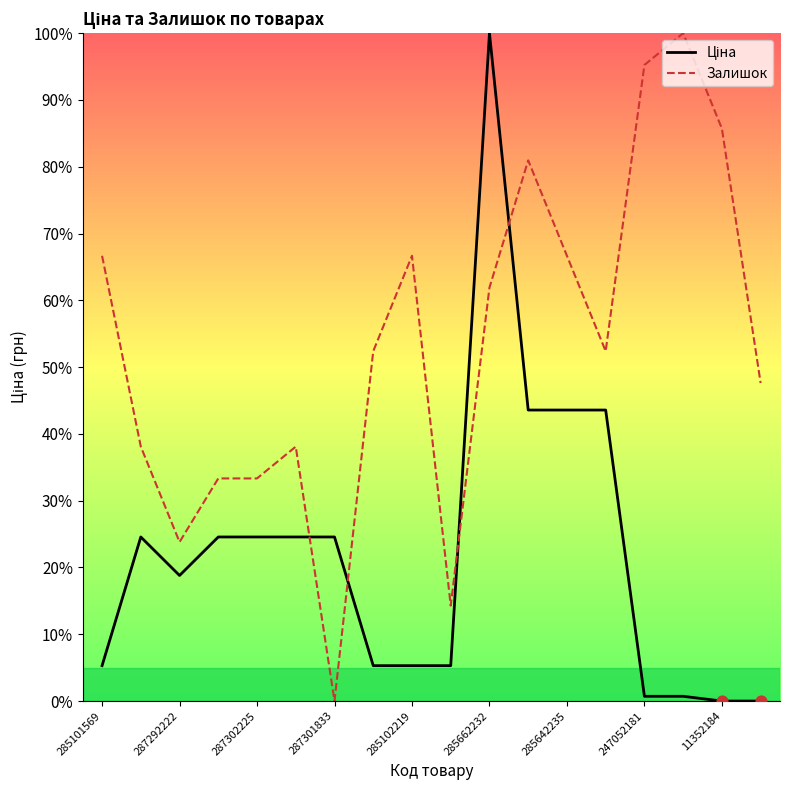

What are all the series names shown in the legend?

Ціна, Залишок